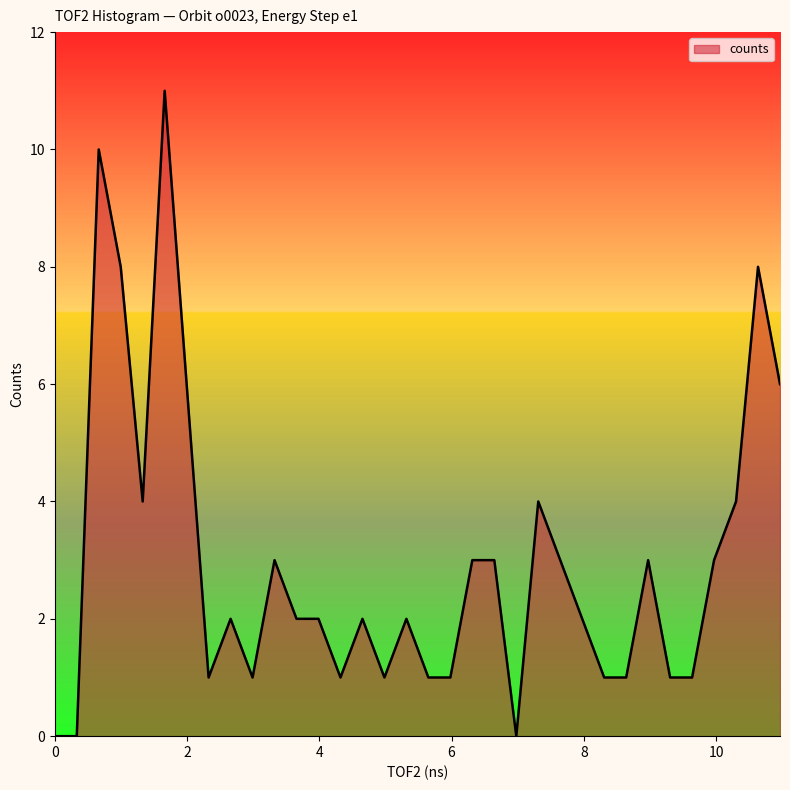

What is the greatest value displayed?

11